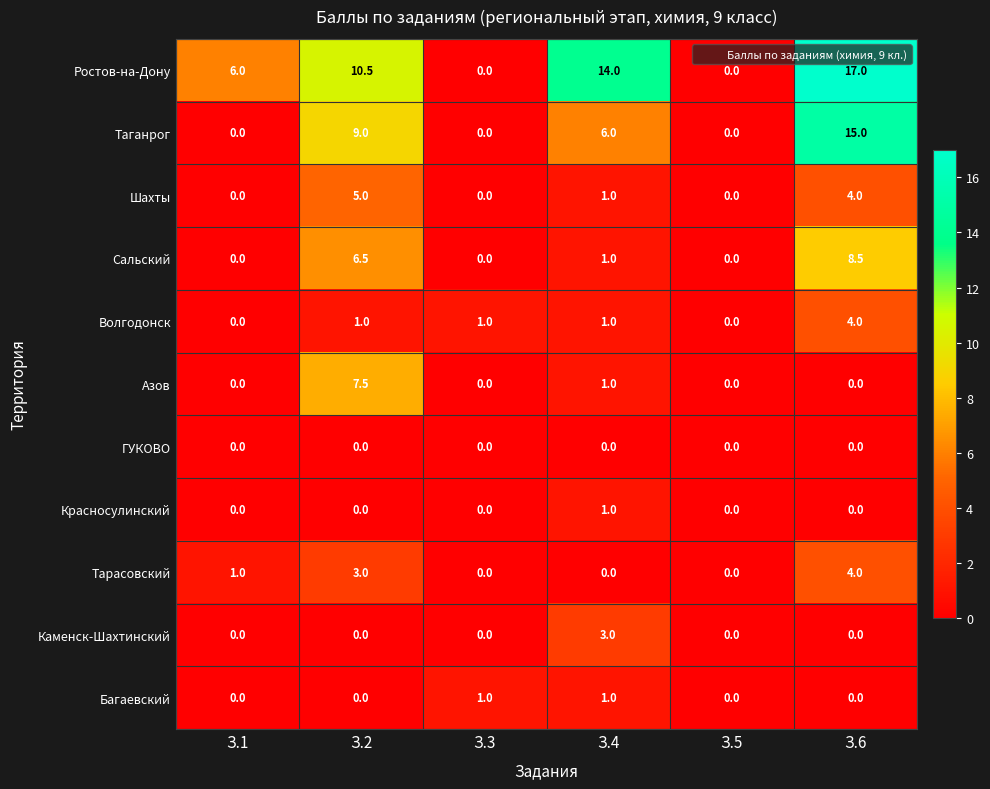

How many Азов values are between 0 and 1?

5